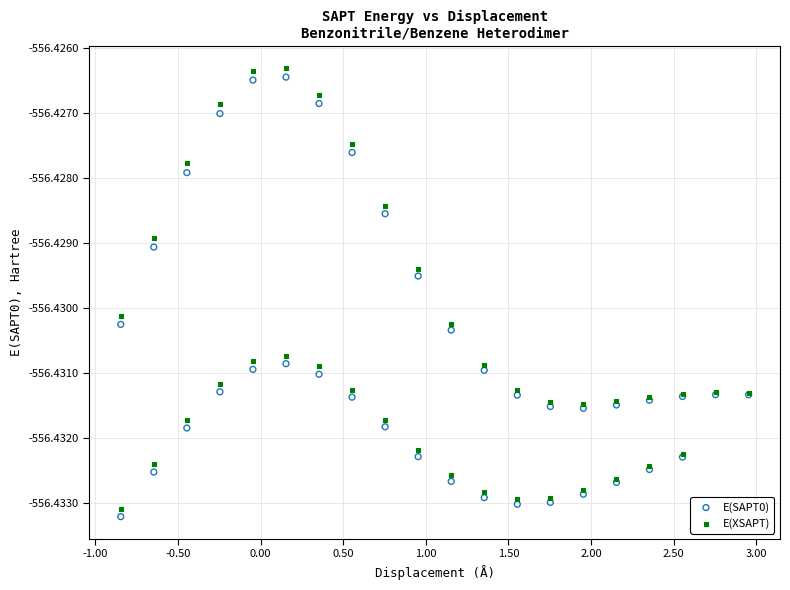

Which series reaches the maximum Y coordinate?

E(XSAPT)